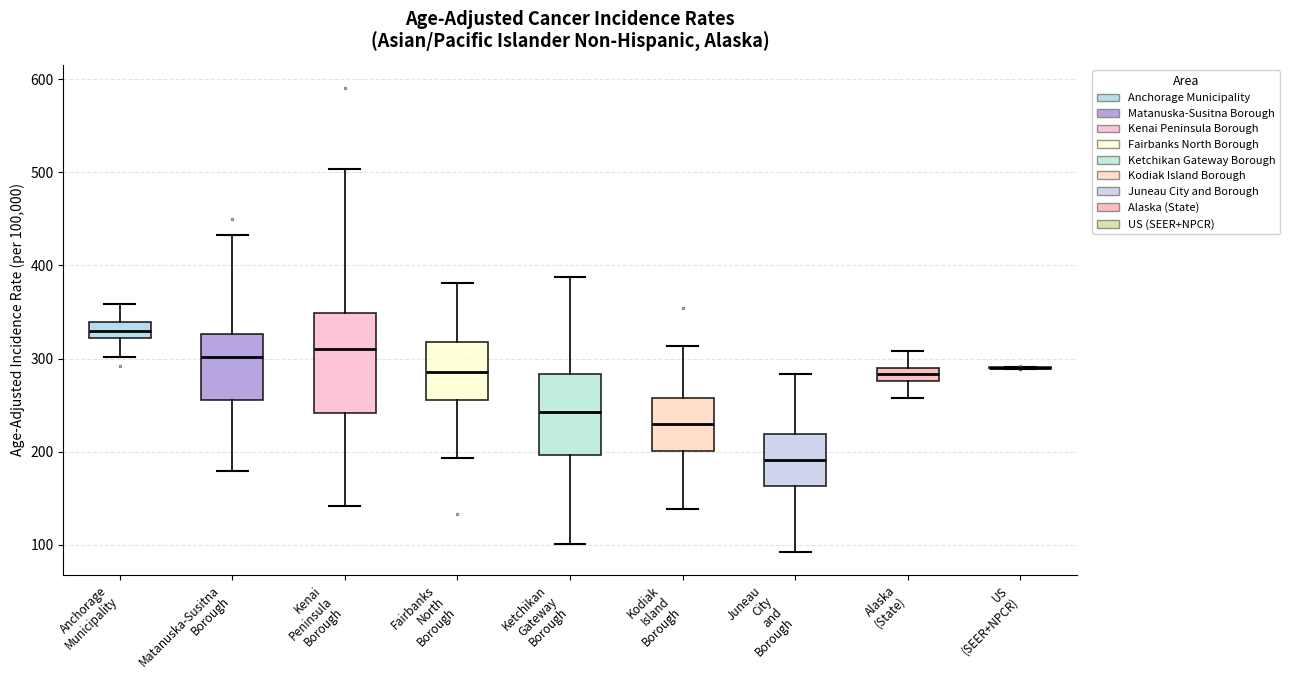

Comparing the boxes themselves (not the whiskers), which one is the tallest?

Kenai Peninsula Borough